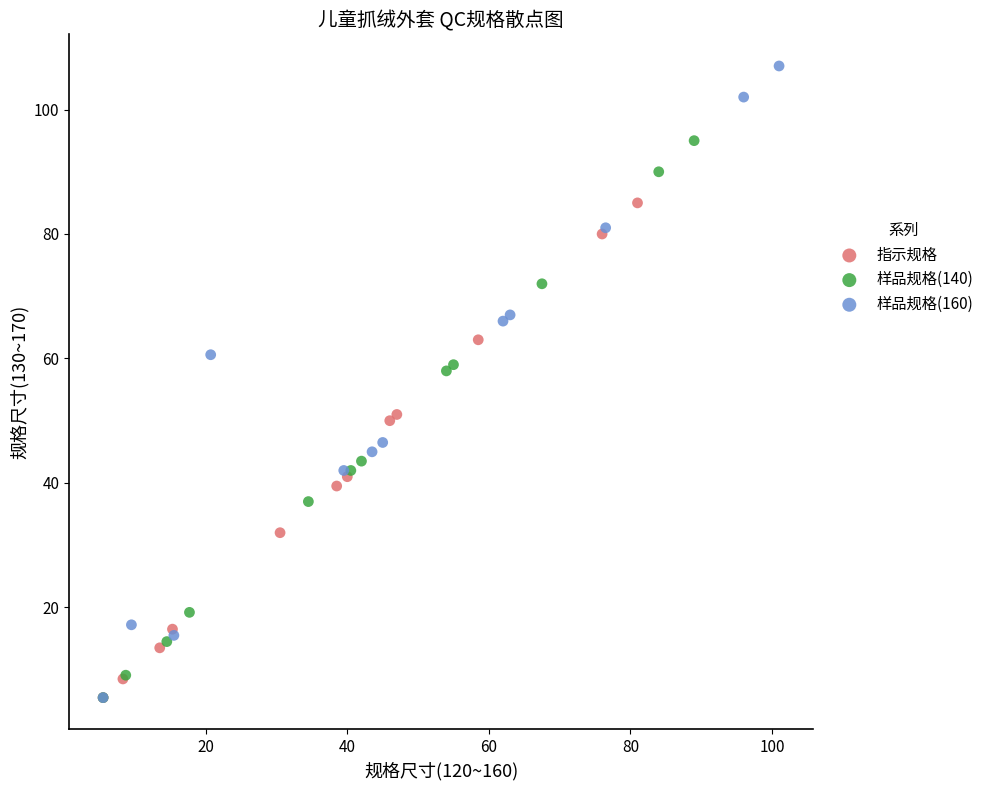

Which series contains the highest Y value?

样品规格(160)